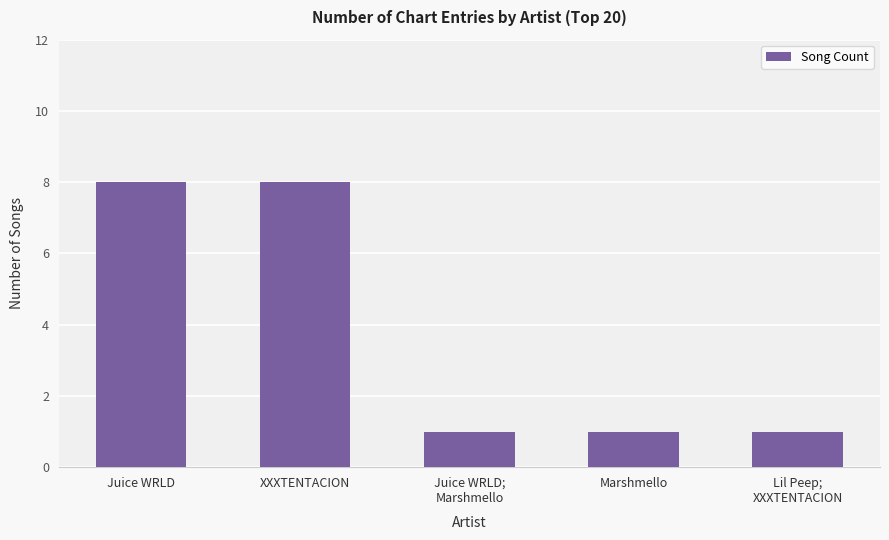

Are the bars horizontal?

No